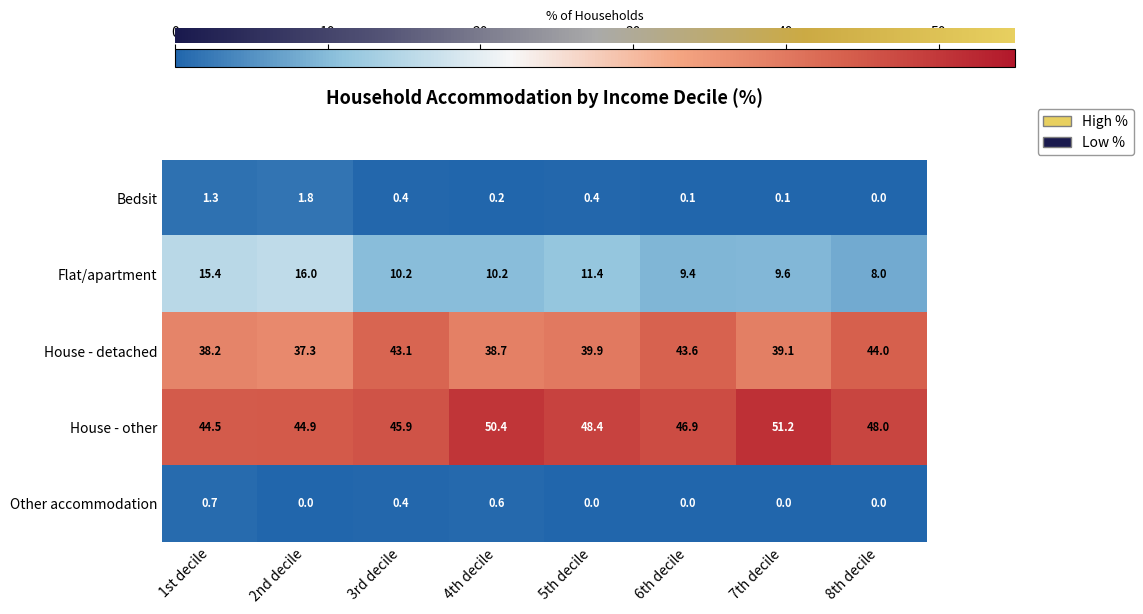

The Flat/apartment series shows 8.0 at 8th decile. True or false?

True